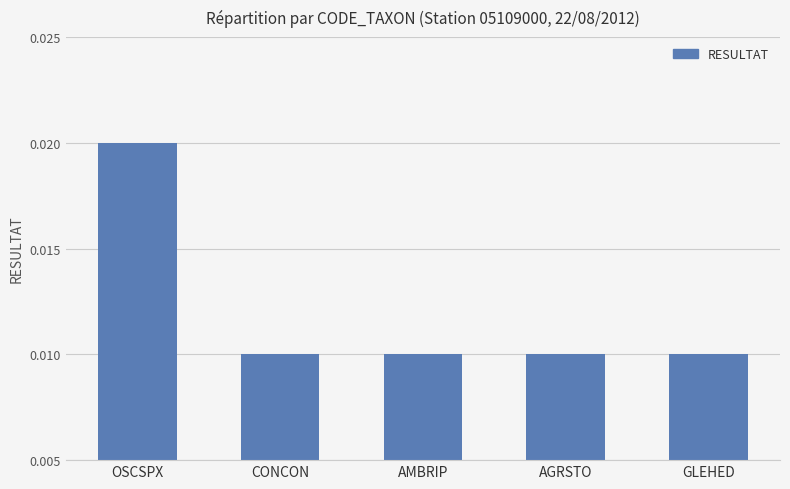

What is the label of the 5th bar from the right?

OSCSPX